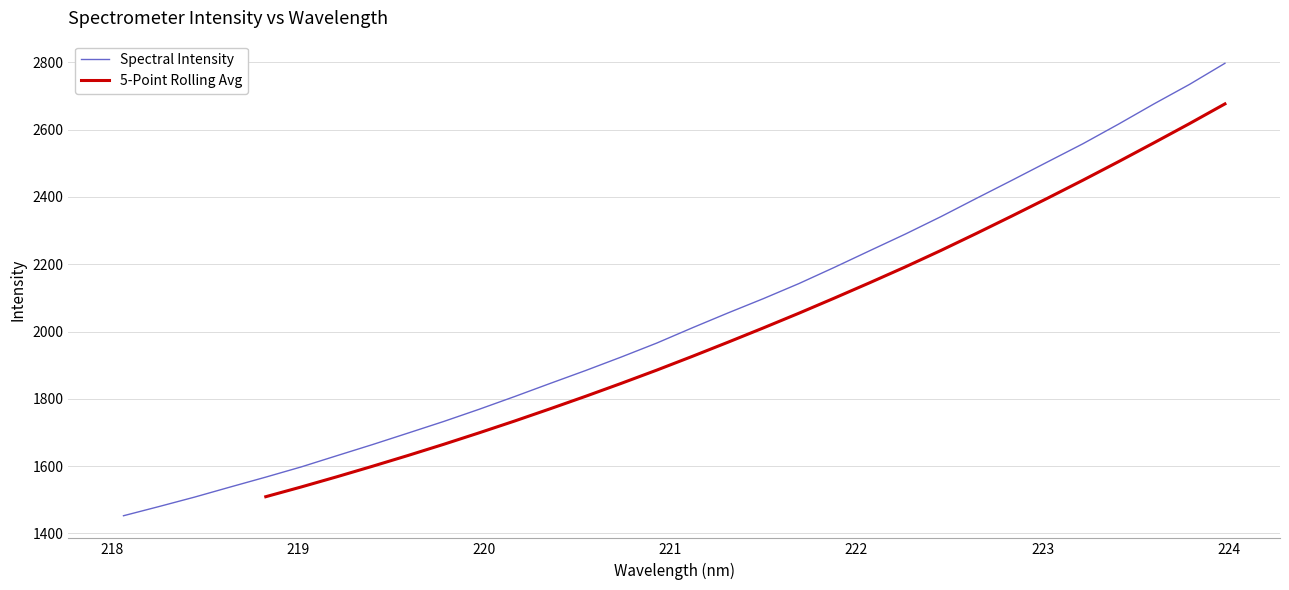

What is the sum of the values at 218.2508 and 220.3533?

3325.7